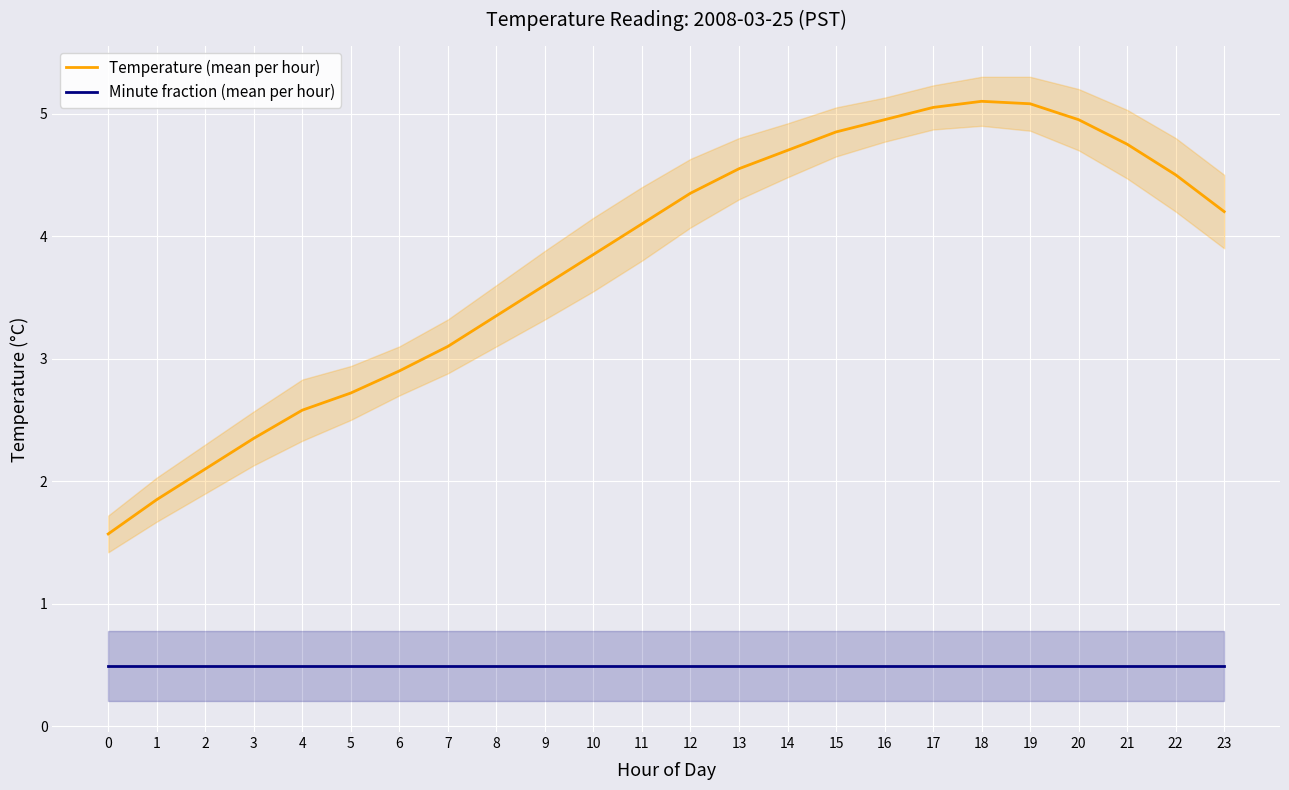

In Temperature (mean per hour), how many points are higher than both neighbors (excluding endpoints)?

1